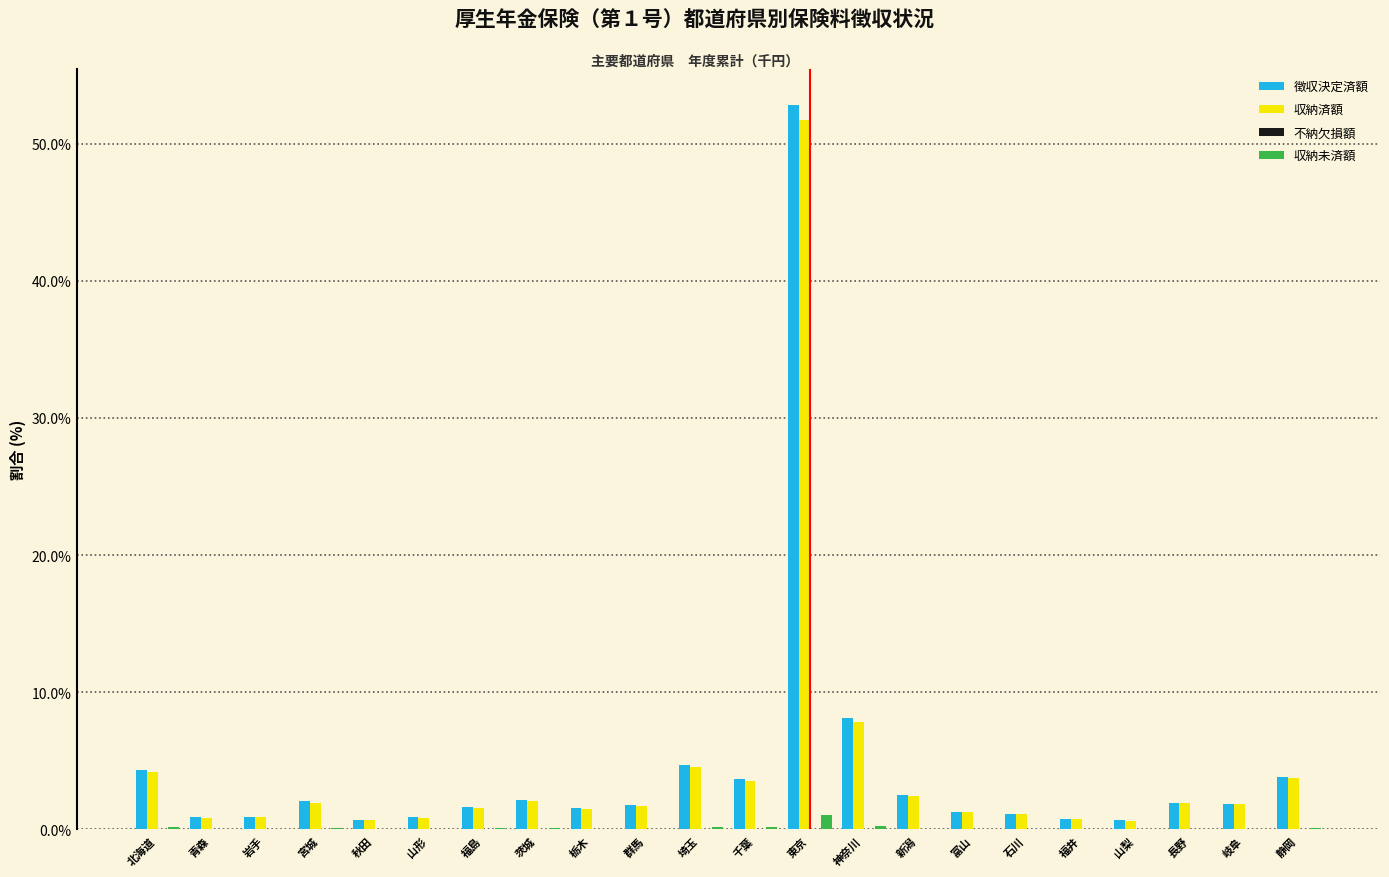

What is the sum of all 徴収決定済額 values?

100.0